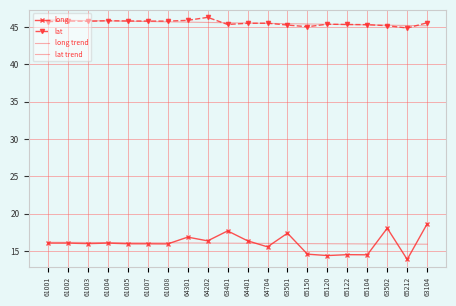

Is it true that long trend equals 21.4 at 61004?

False